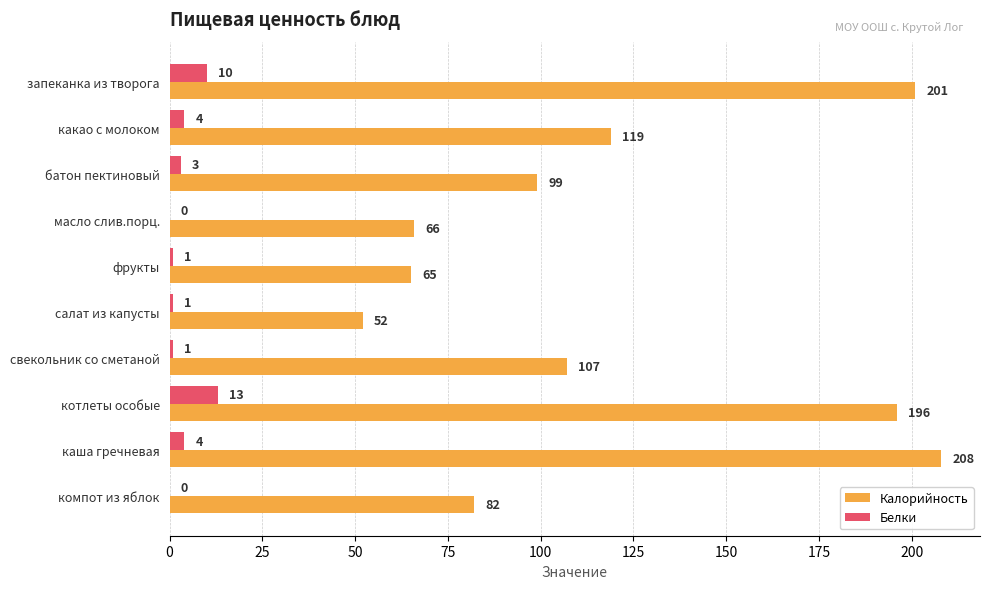

The Калорийность series shows 32 at компот из яблок. True or false?

False